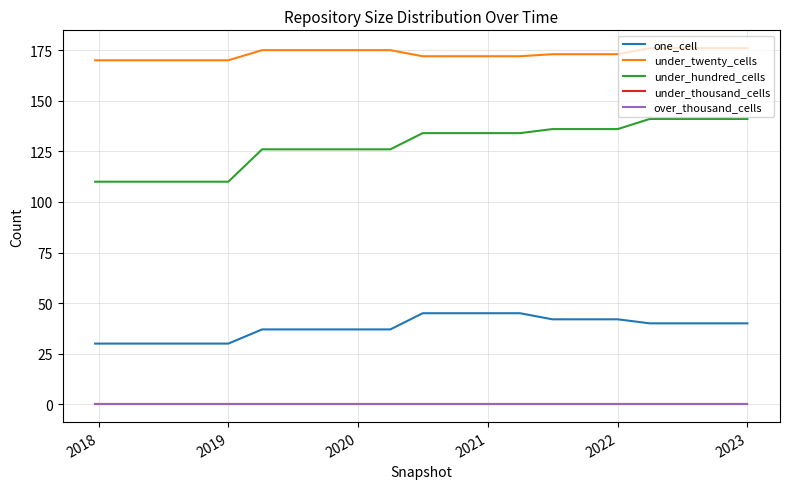

Which series has the largest range (max minus min)?

under_hundred_cells